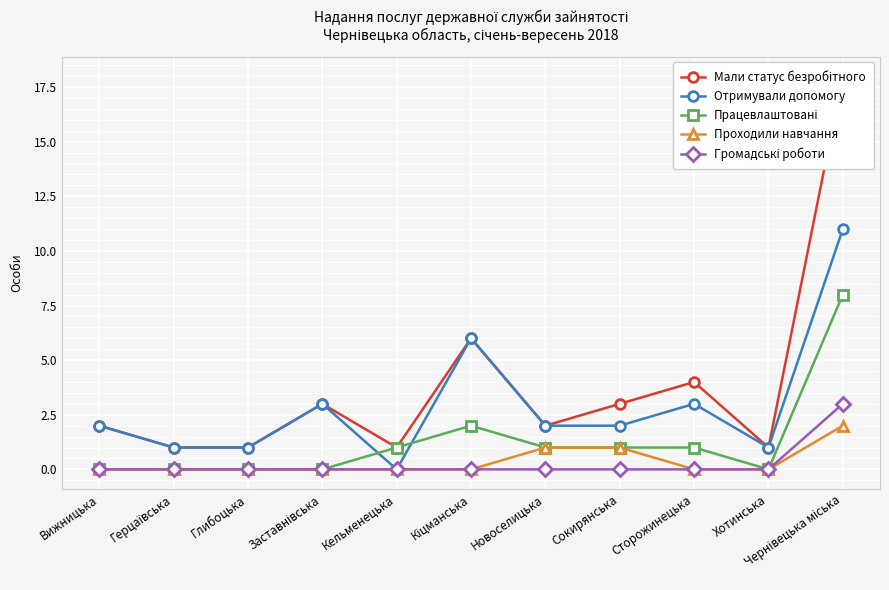

True or false: Проходили навчання and Працевлаштовані cross at least once.

False